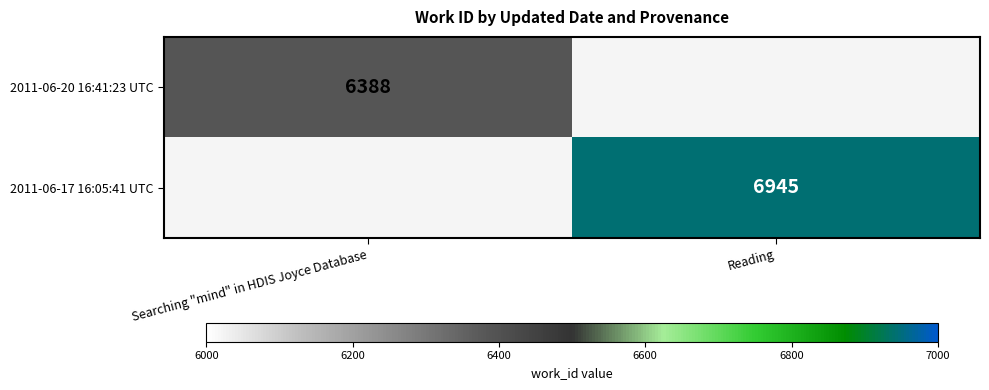

The 2011-06-17 16:05:41 UTC series shows 6945 at Reading. True or false?

True